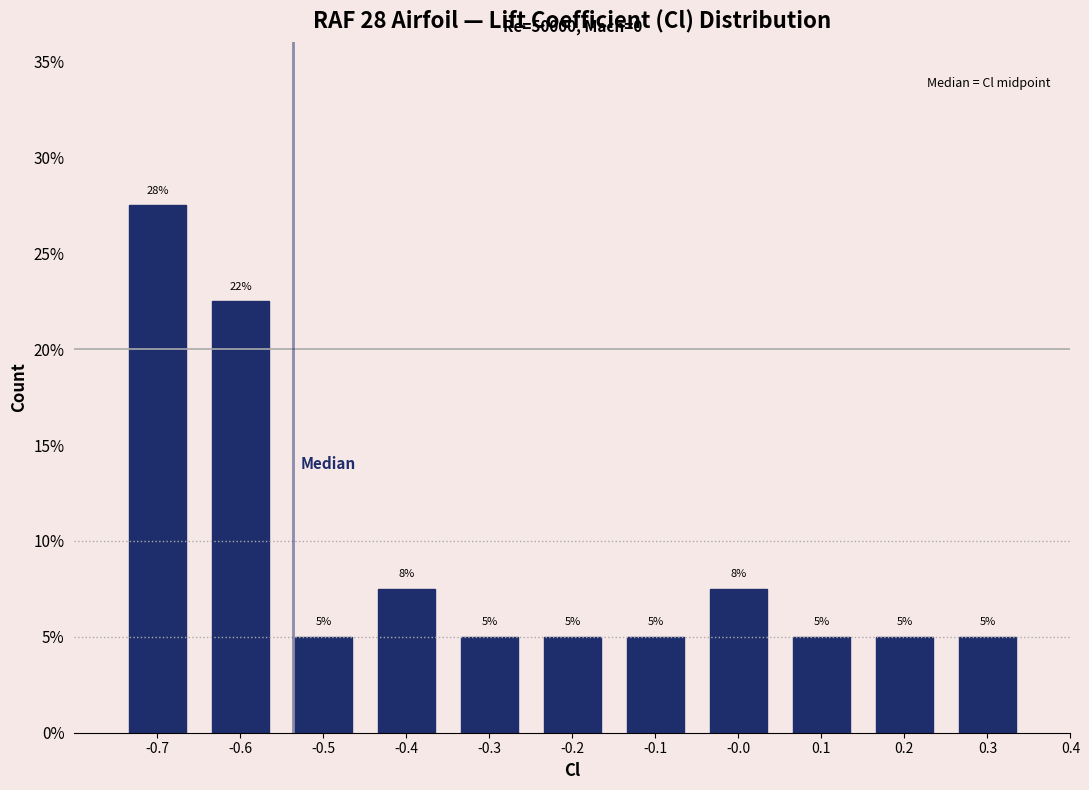

Over which range of the x-axis is the bar tallest?

-0.75 to -0.65